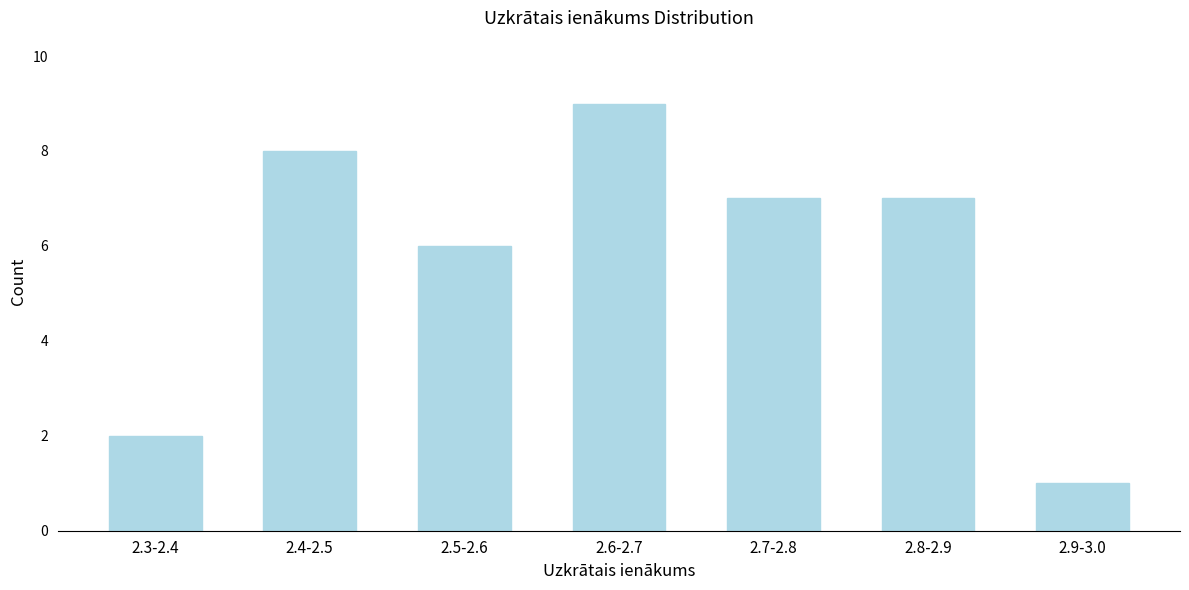

Reading left to right, transcribe all the data shown in this chart.

2.3-2.4=2	2.4-2.5=8	2.5-2.6=6	2.6-2.7=9	2.7-2.8=7	2.8-2.9=7	2.9-3.0=1